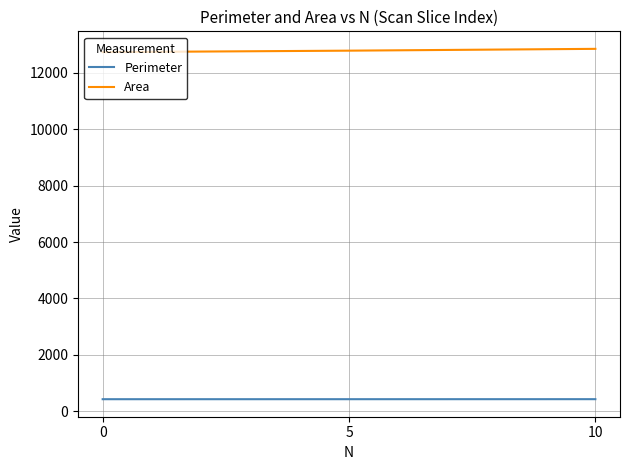

How many values in the Area series are below 12791?

1